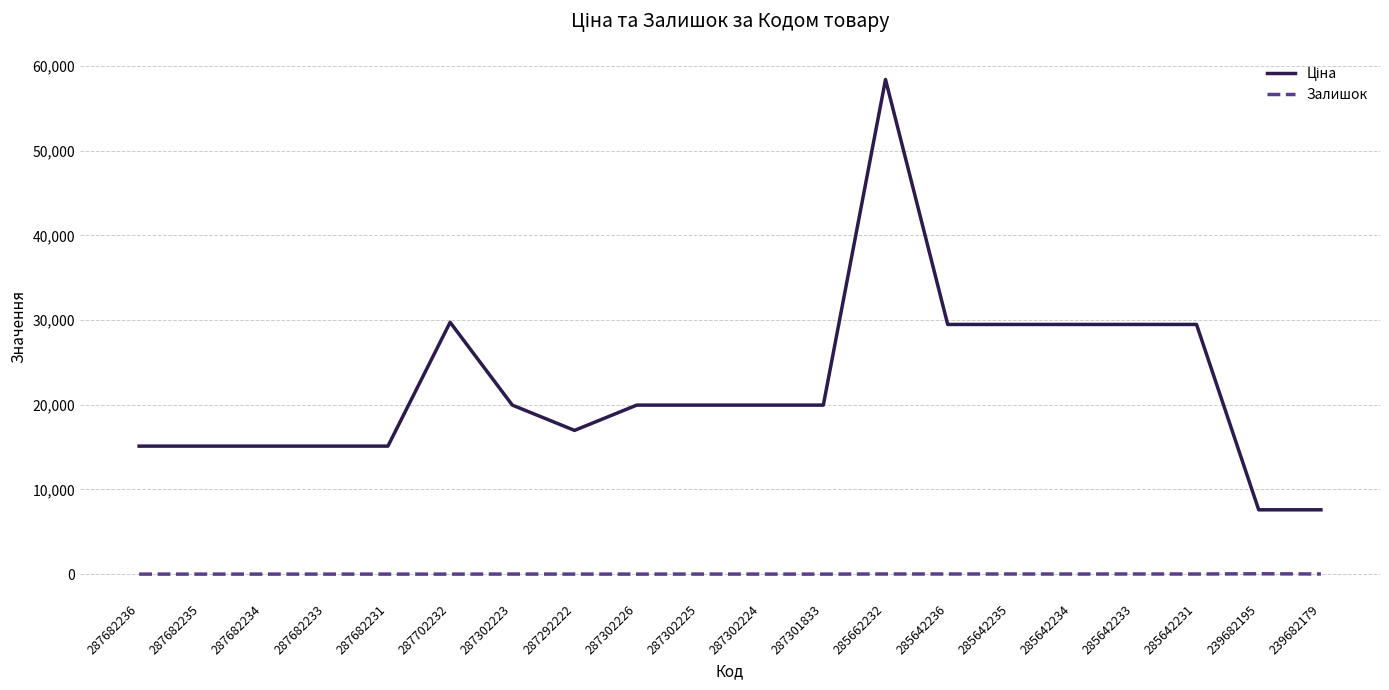

What is the spread (max minus min) of values at 287682233?

15120.0